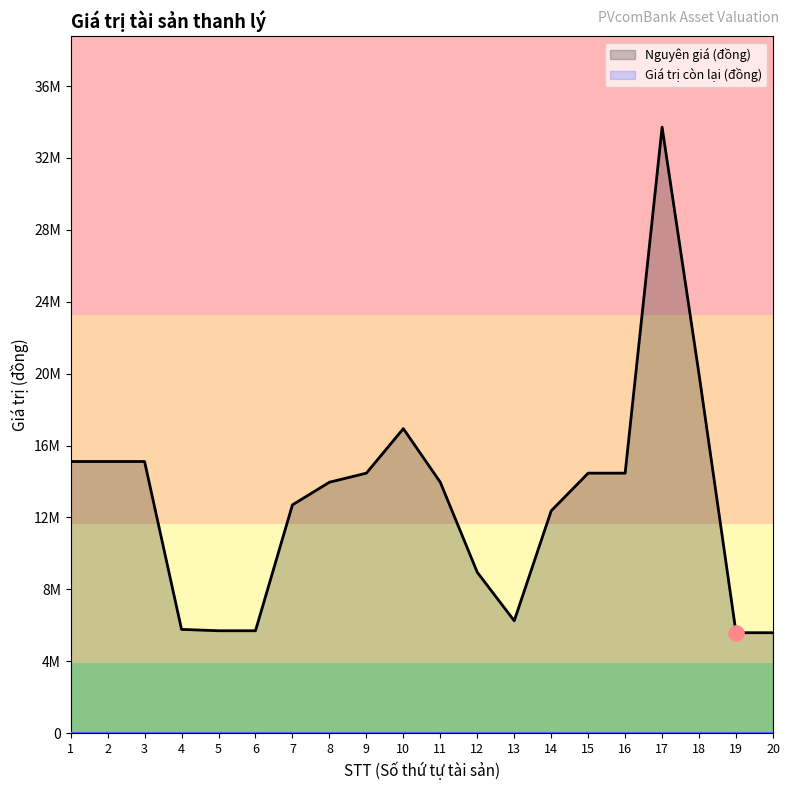

Which has a higher value, 14 or 1?

1